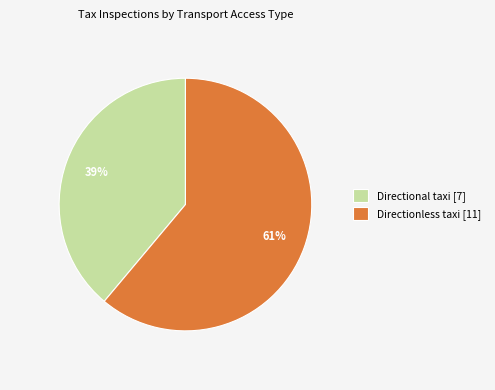

To the nearest percent, what portion does Directionless taxi represent?

61%